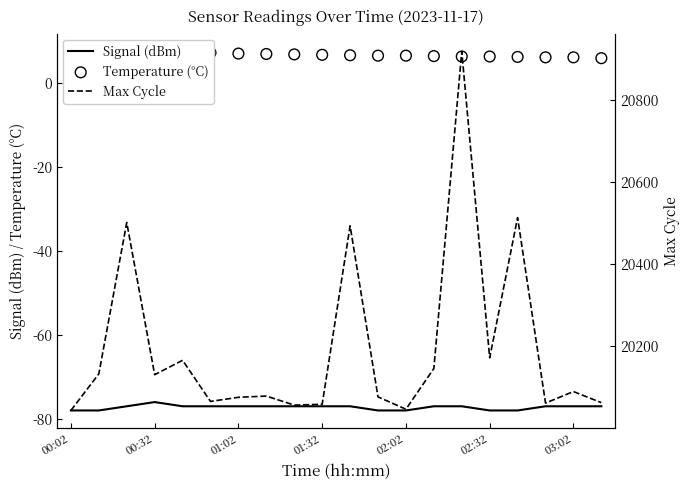

Which series has the widest spread of Y values?

Max Cycle